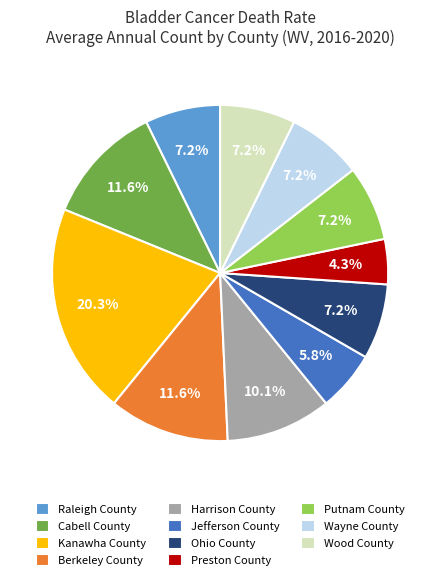

Is there a majority slice in this chart?

No